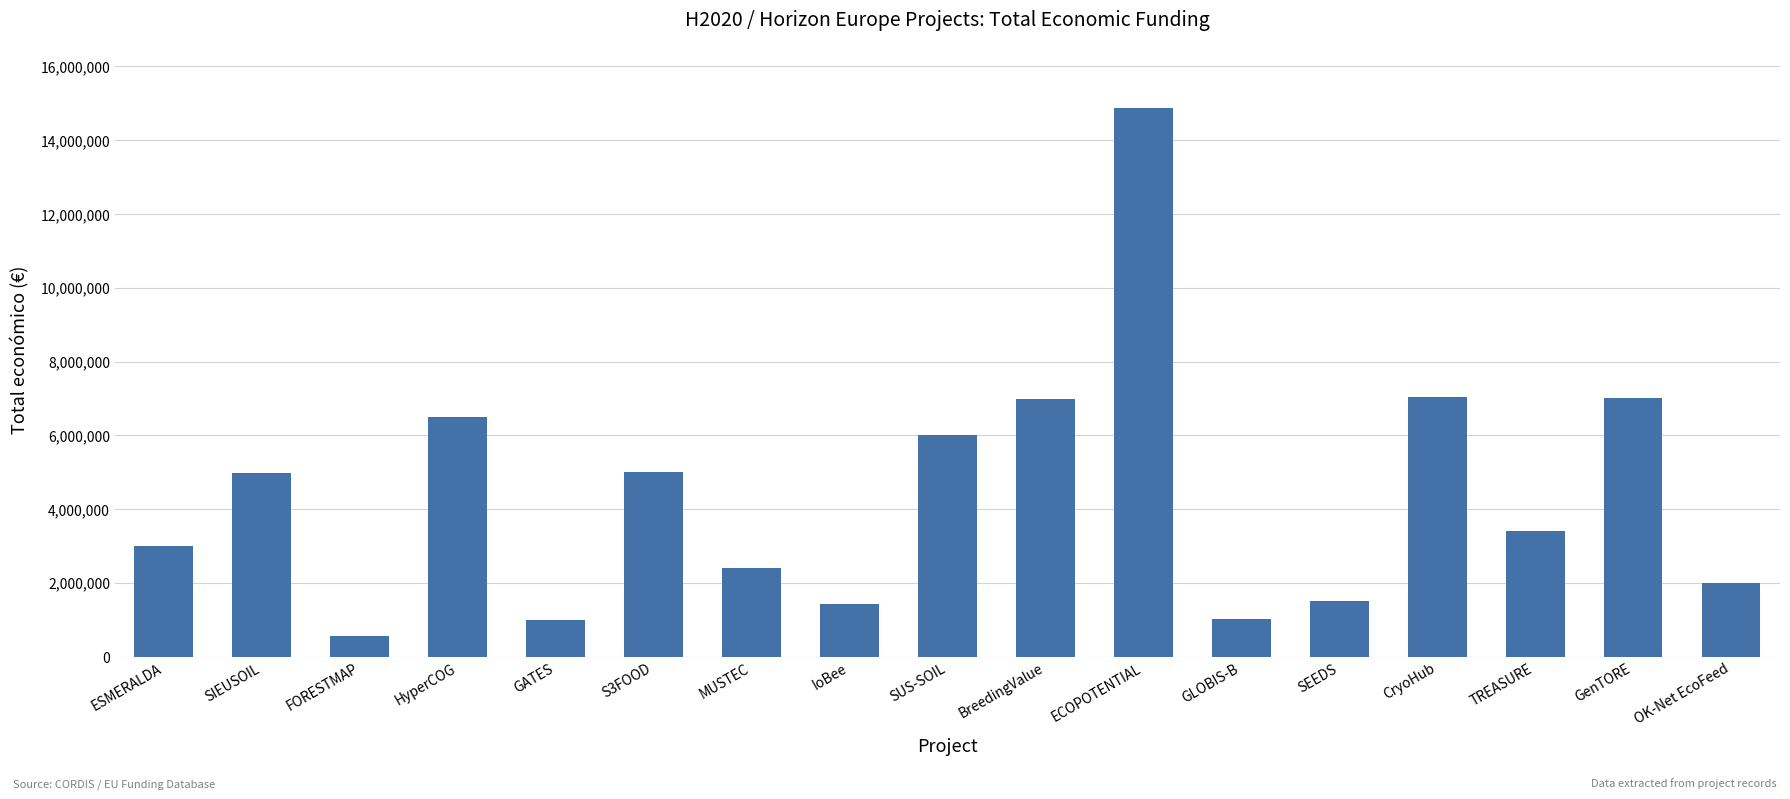

What is the value of the 15th bar from the left?

3395986